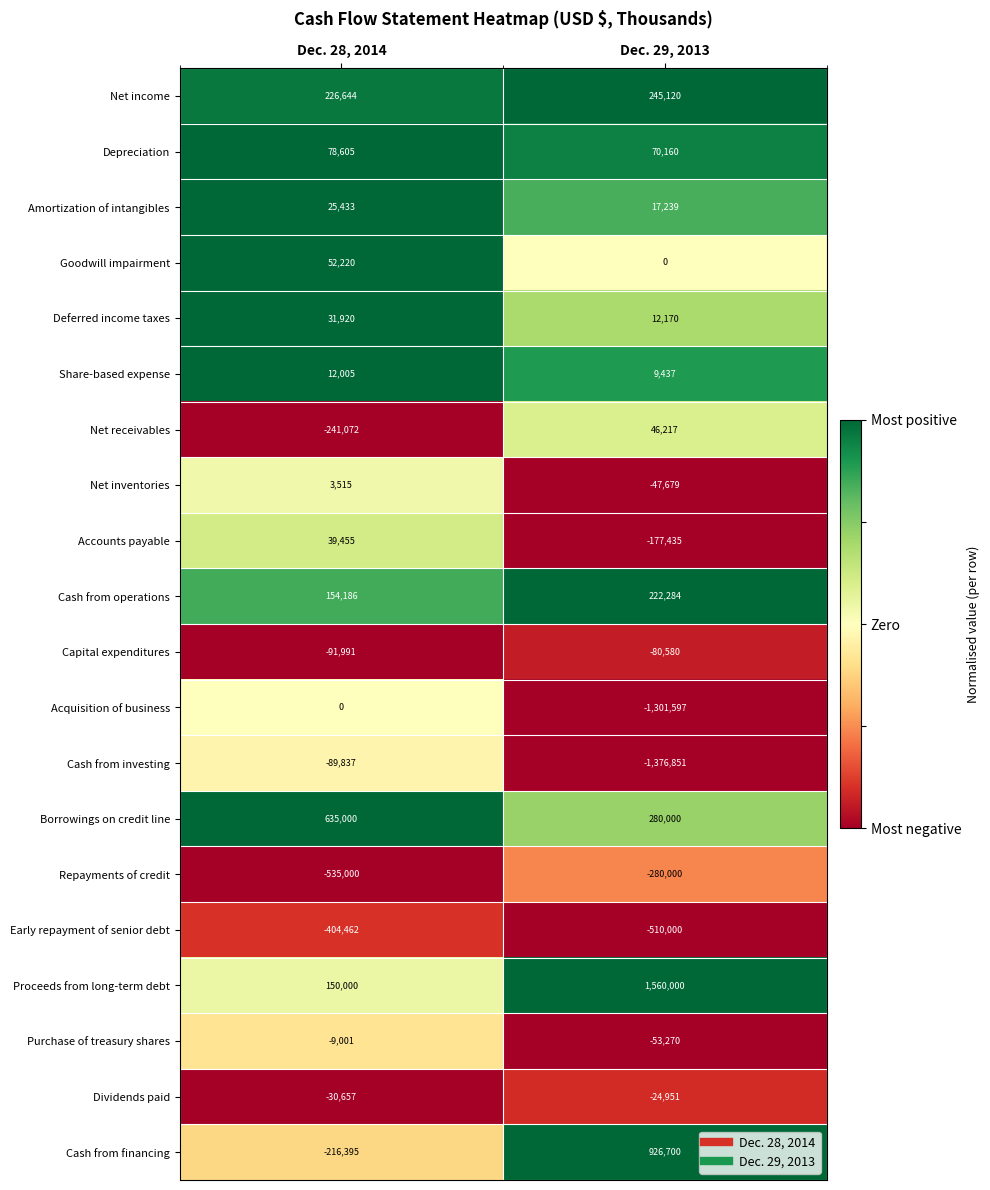

Which series has the widest spread of values?

Proceeds from long-term debt